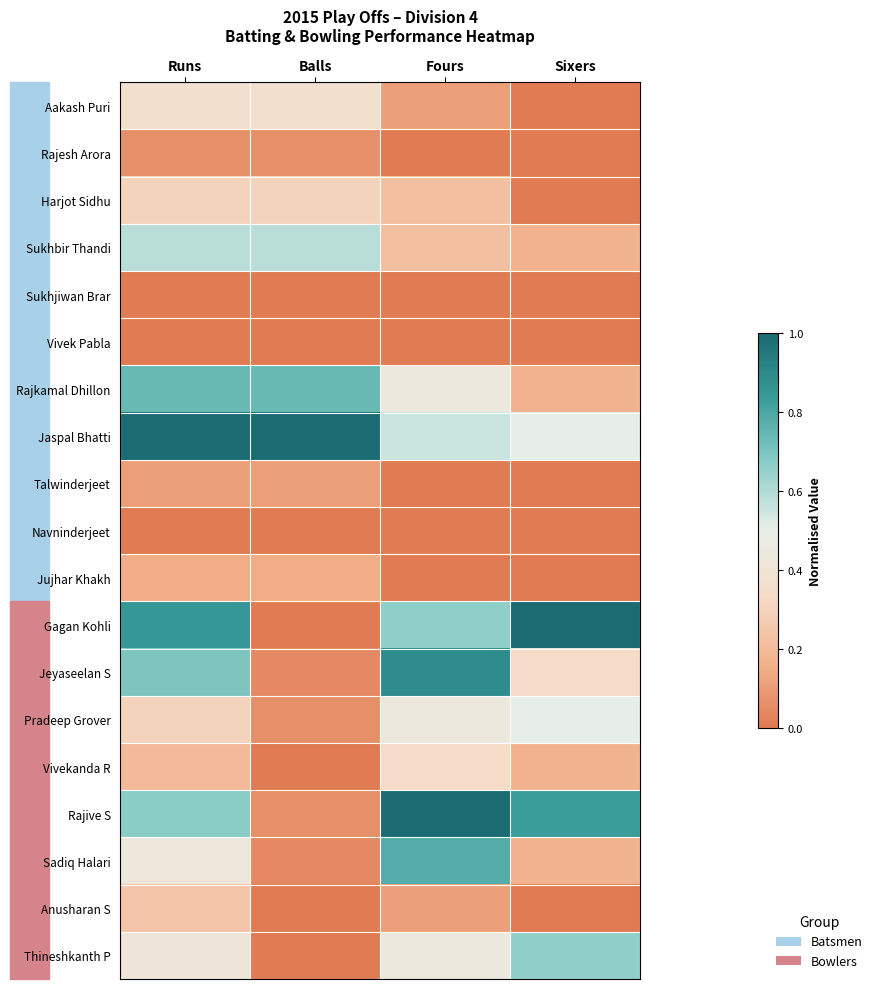

Reading left to right, extract all data points from this chart.

Aakash Puri: Runs=0.4	Balls=0.4	Fours=0.1	Sixers=0.0
Rajesh Arora: Runs=0.1	Balls=0.1	Fours=0.0	Sixers=0.0
Harjot Sidhu: Runs=0.3	Balls=0.3	Fours=0.2	Sixers=0.0
Sukhbir Thandi: Runs=0.6	Balls=0.6	Fours=0.2	Sixers=0.2
Sukhjiwan Brar: Runs=0.0	Balls=0.0	Fours=0.0	Sixers=0.0
Vivek Pabla: Runs=0.0	Balls=0.0	Fours=0.0	Sixers=0.0
Rajkamal Dhillon: Runs=0.7	Balls=0.7	Fours=0.4	Sixers=0.2
Jaspal Bhatti: Runs=1.0	Balls=1.0	Fours=0.6	Sixers=0.5
Talwinderjeet: Runs=0.1	Balls=0.1	Fours=0.0	Sixers=0.0
Navninderjeet: Runs=0.0	Balls=0.0	Fours=0.0	Sixers=0.0
Jujhar Khakh: Runs=0.2	Balls=0.2	Fours=0.0	Sixers=0.0
Gagan Kohli: Runs=0.8	Balls=0.0	Fours=0.7	Sixers=1.0
Jeyaseelan S: Runs=0.7	Balls=0.0	Fours=0.9	Sixers=0.3
Pradeep Grover: Runs=0.3	Balls=0.1	Fours=0.4	Sixers=0.5
Vivekanda R: Runs=0.2	Balls=0.0	Fours=0.3	Sixers=0.2
Rajive S: Runs=0.7	Balls=0.1	Fours=1.0	Sixers=0.8
Sadiq Halari: Runs=0.4	Balls=0.0	Fours=0.8	Sixers=0.2
Anusharan S: Runs=0.2	Balls=0.0	Fours=0.1	Sixers=0.0
Thineshkanth P: Runs=0.4	Balls=0.0	Fours=0.4	Sixers=0.7